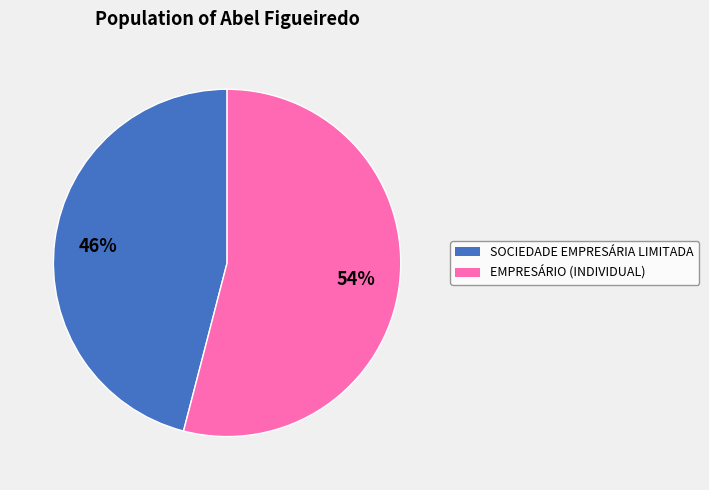

To the nearest percent, what is the difference between the SOCIEDADE EMPRESÁRIA LIMITADA and EMPRESÁRIO (INDIVIDUAL) slice percentages?

8%